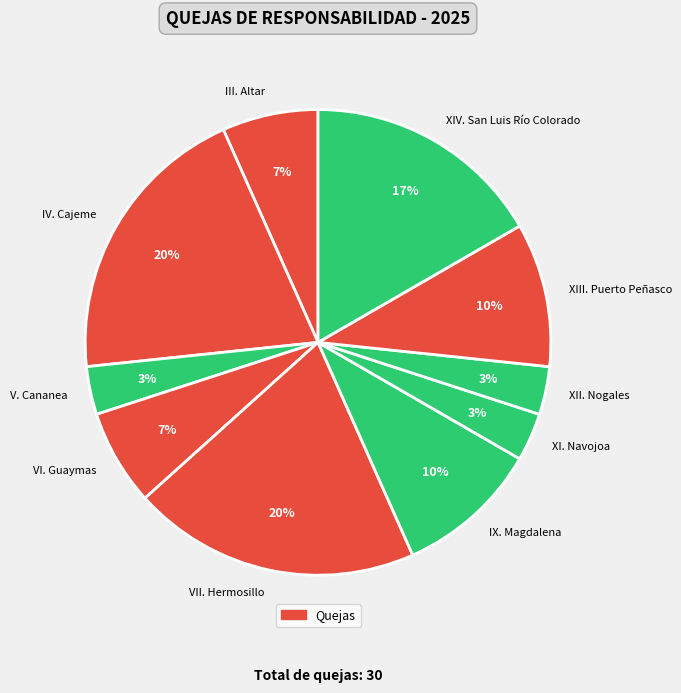

To the nearest percent, what is the combined percentage of VII. Hermosillo and XII. Nogales?

23%